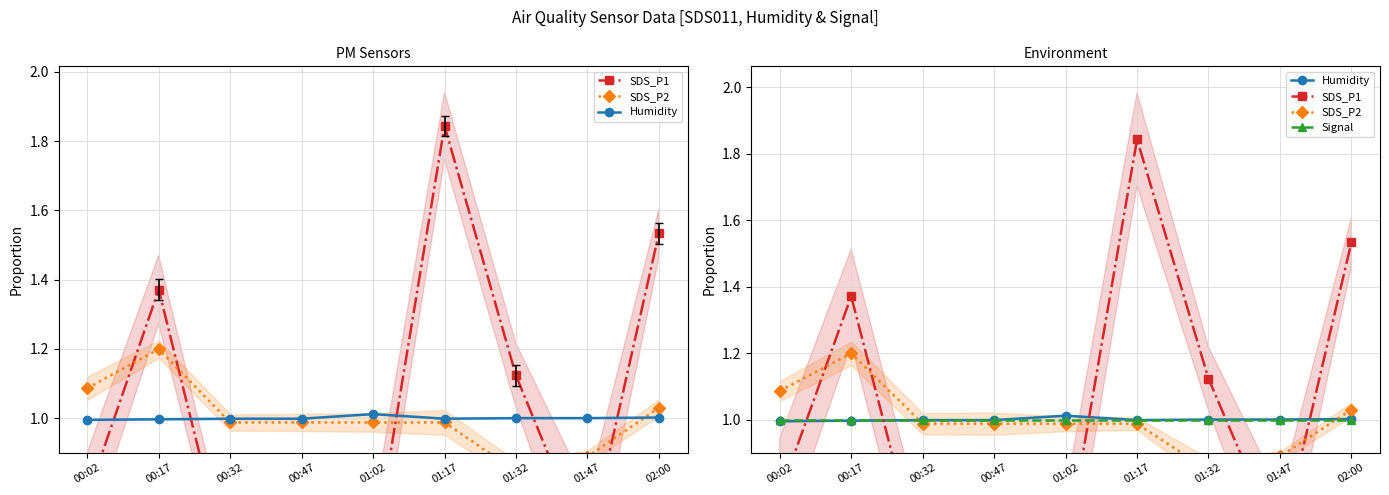

What position from the left is 00:17?

2